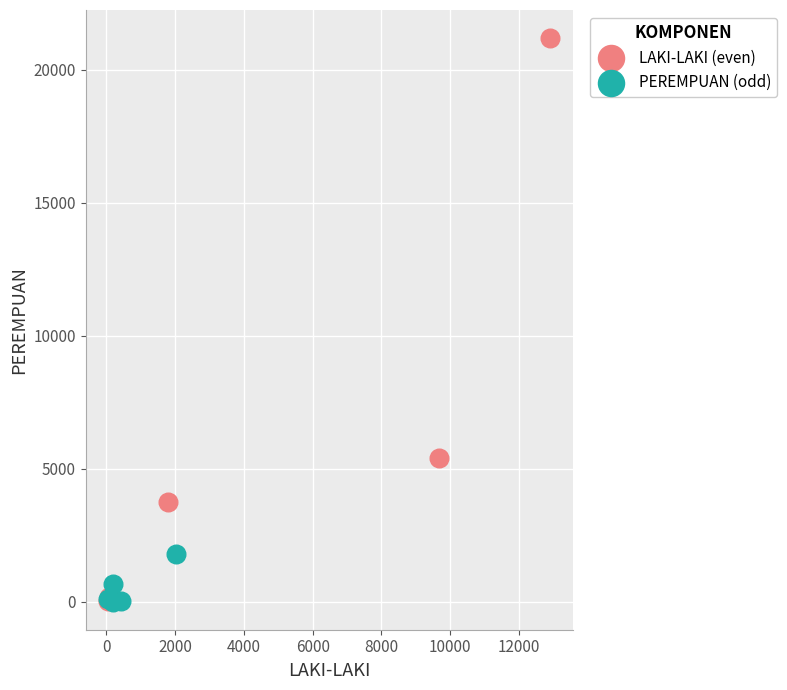

Which series has the widest spread of Y values?

LAKI-LAKI (even)